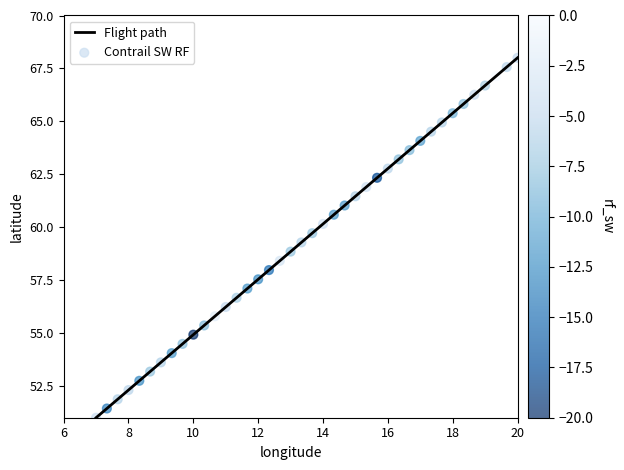

What is the smallest value displayed?

51.0